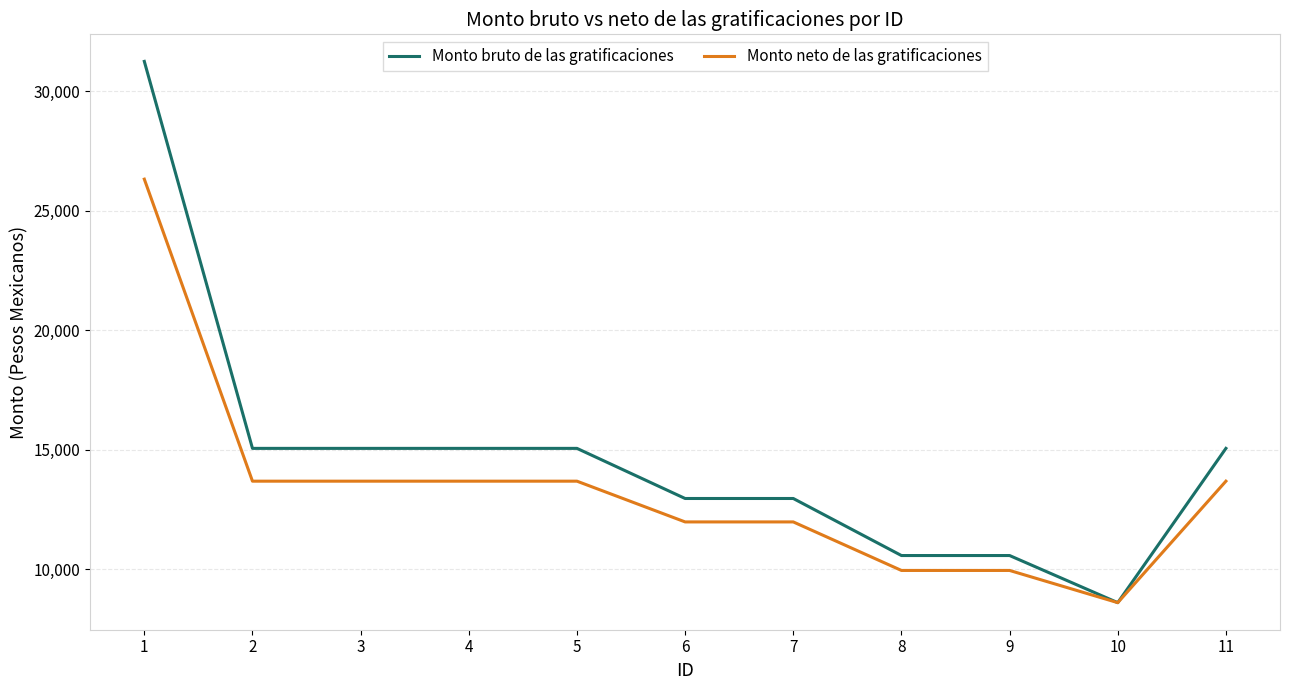

Rank the series by their average value, from lowest to highest.

Monto neto de las gratificaciones, Monto bruto de las gratificaciones